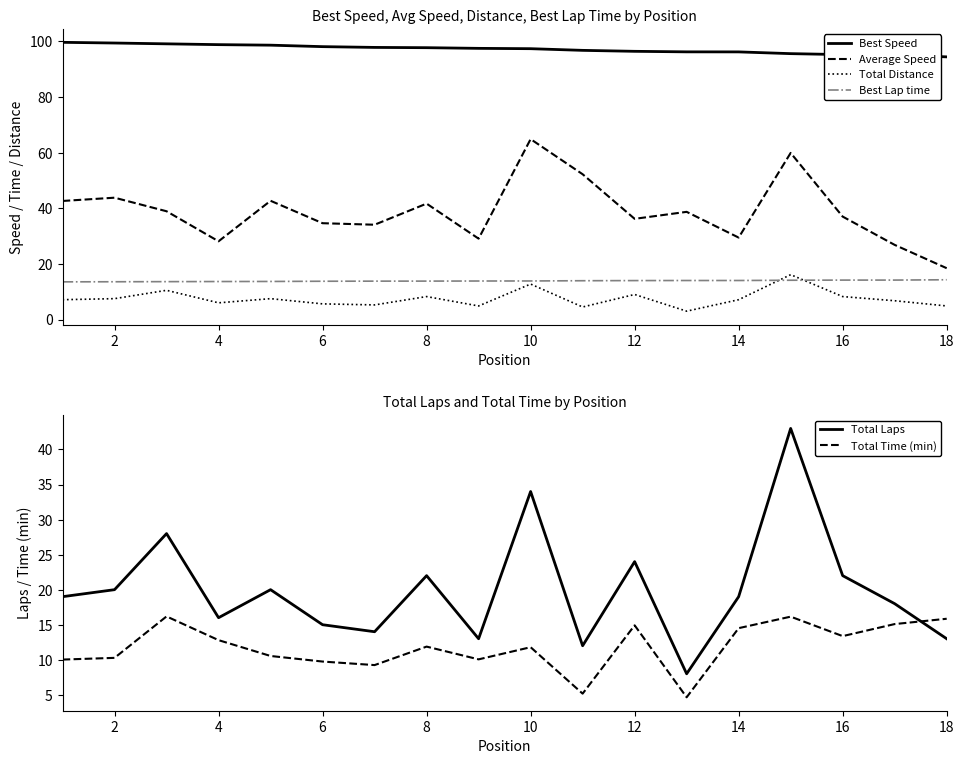

What is the value of the Best Speed point at the 1st from the left?

99.7